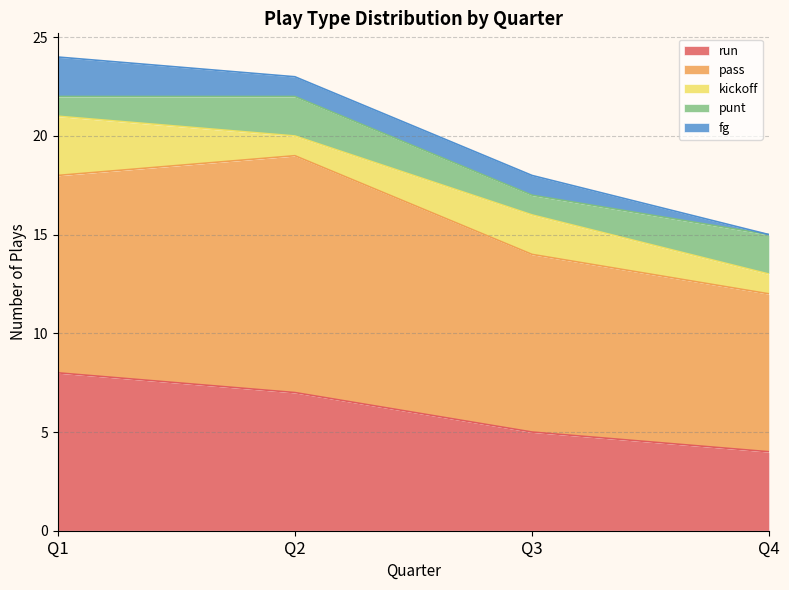

Which label corresponds to the smallest value in the chart?

Q4